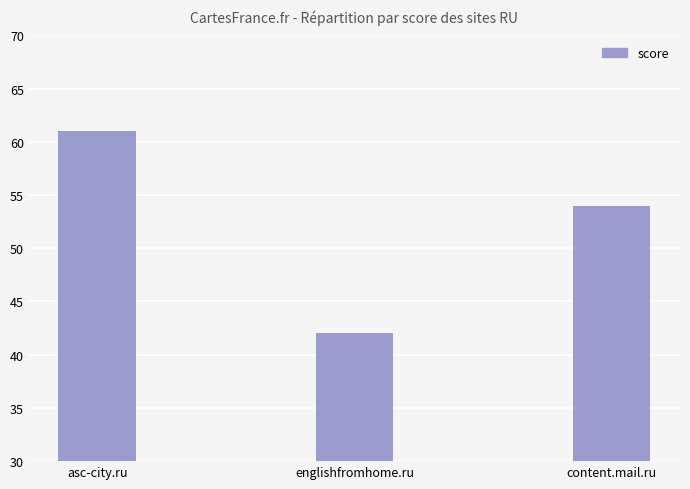

Between englishfromhome.ru and asc-city.ru, which is larger?

asc-city.ru